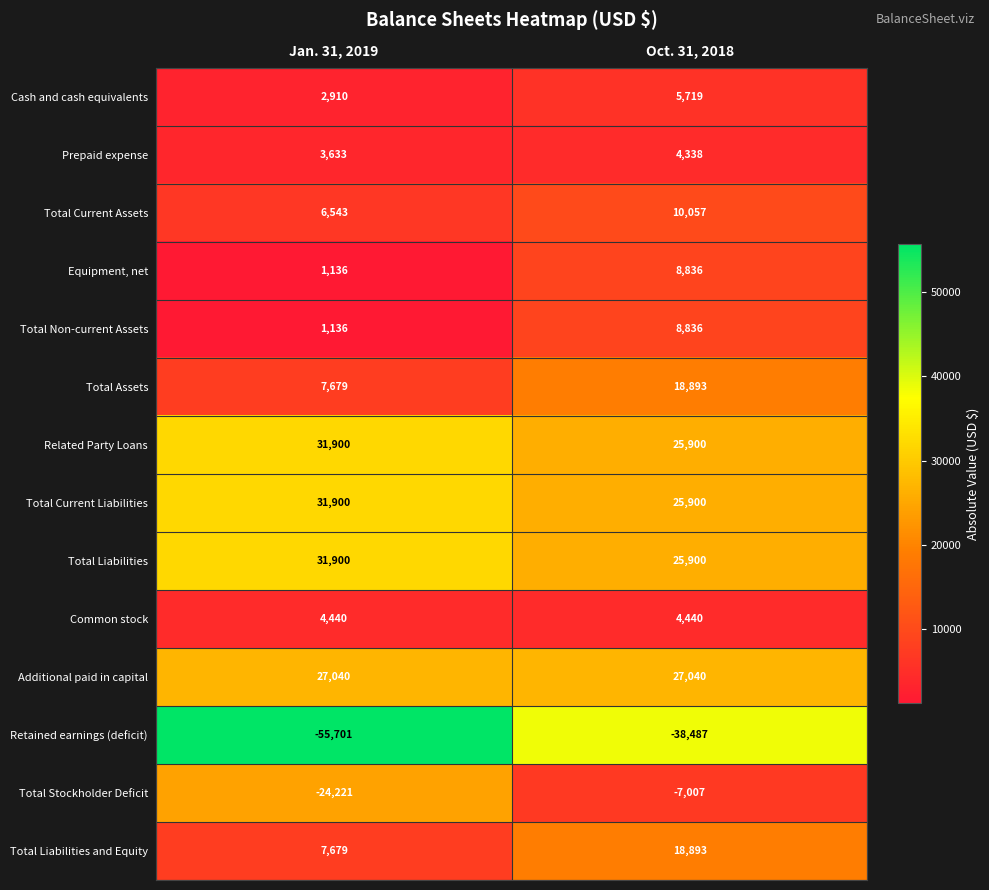

At which category is the sum across all series the highest?

Oct. 31, 2018